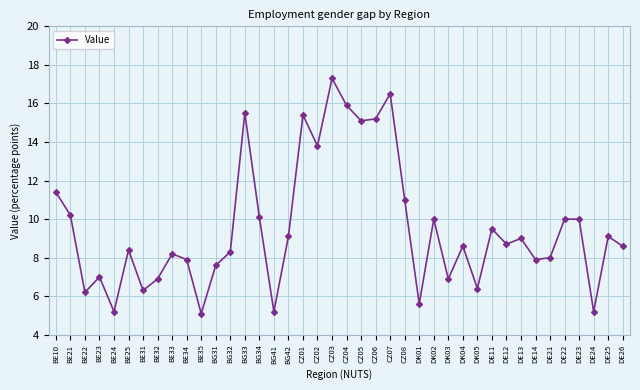

The value at BE24 is 5.2. True or false?

True